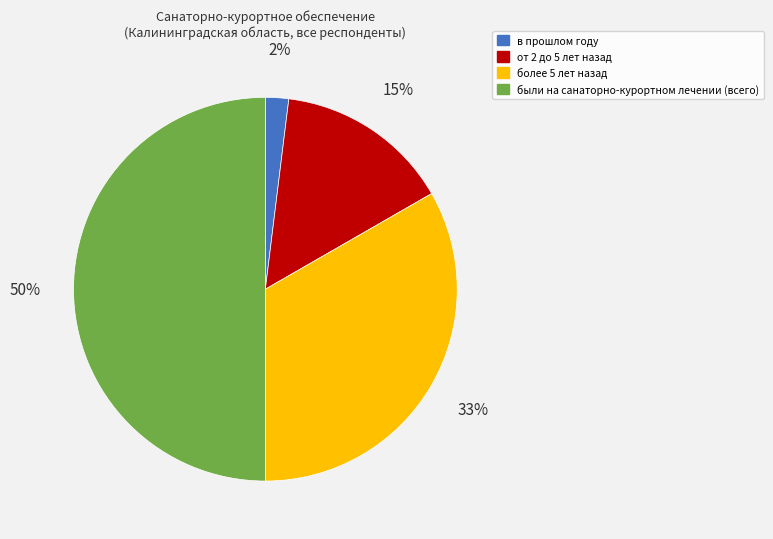

Which has a higher value, были на санаторно-курортном лечении (всего) or более 5 лет назад?

были на санаторно-курортном лечении (всего)